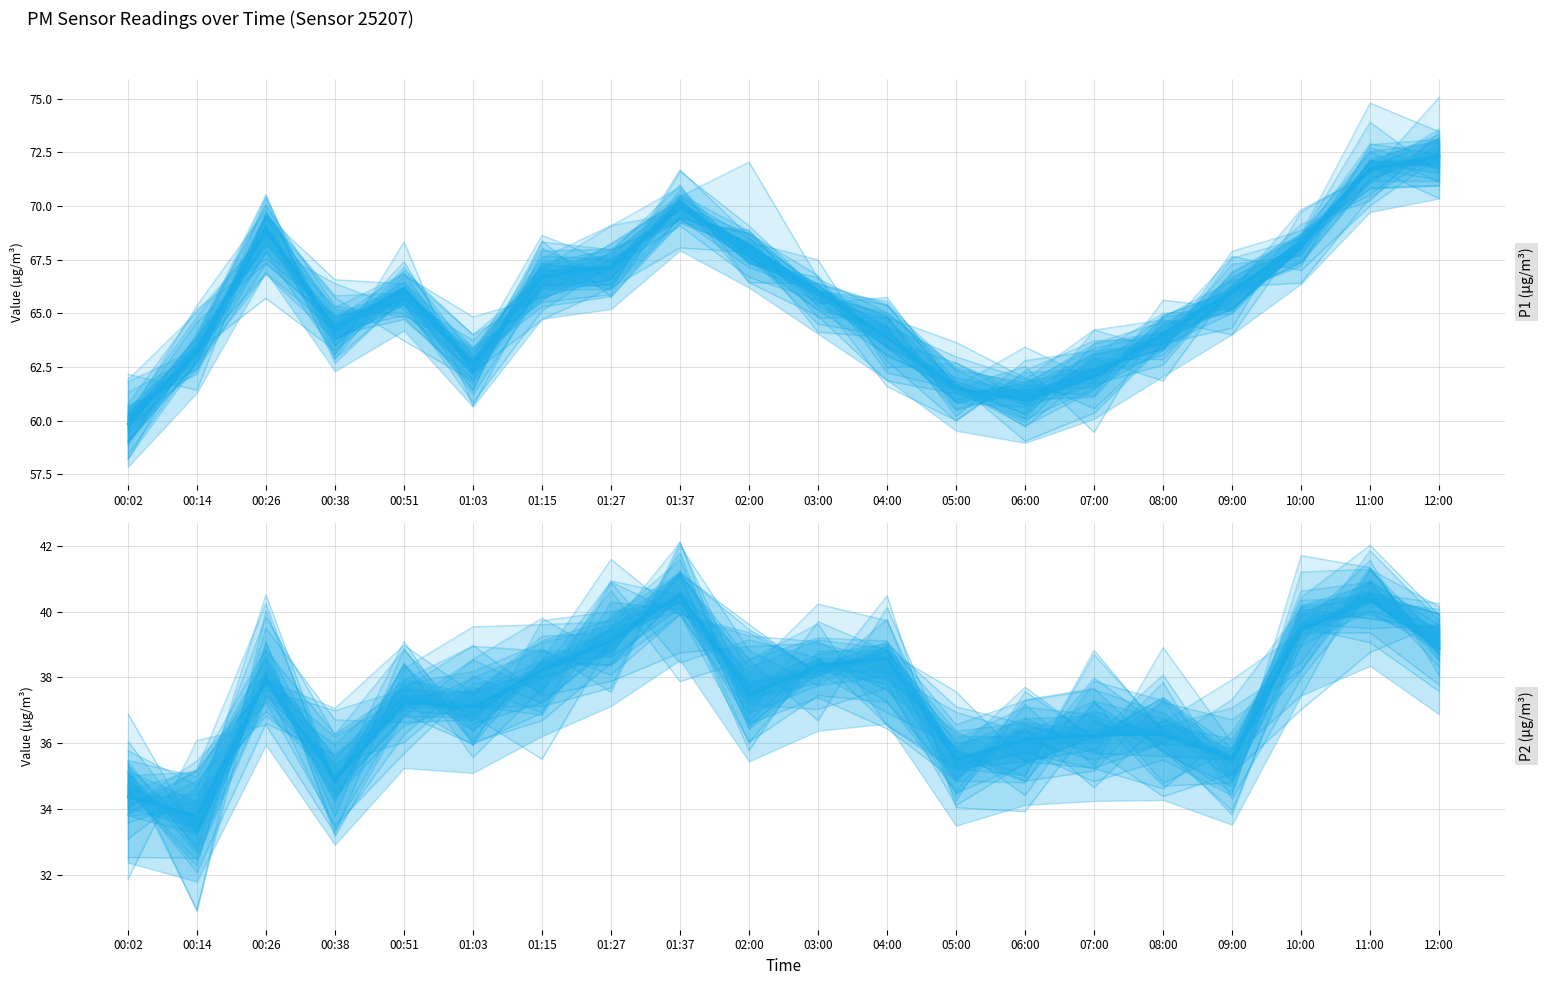

How many lines are shown in the chart?

2